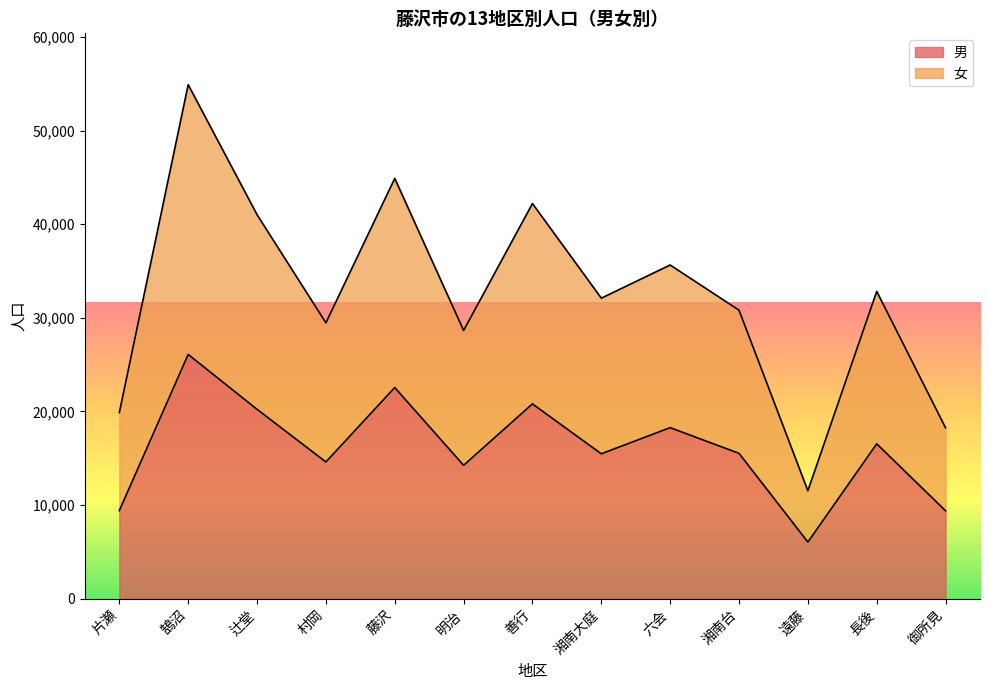

What is the difference between the maximum and second lowest values in the 女 series?

36653